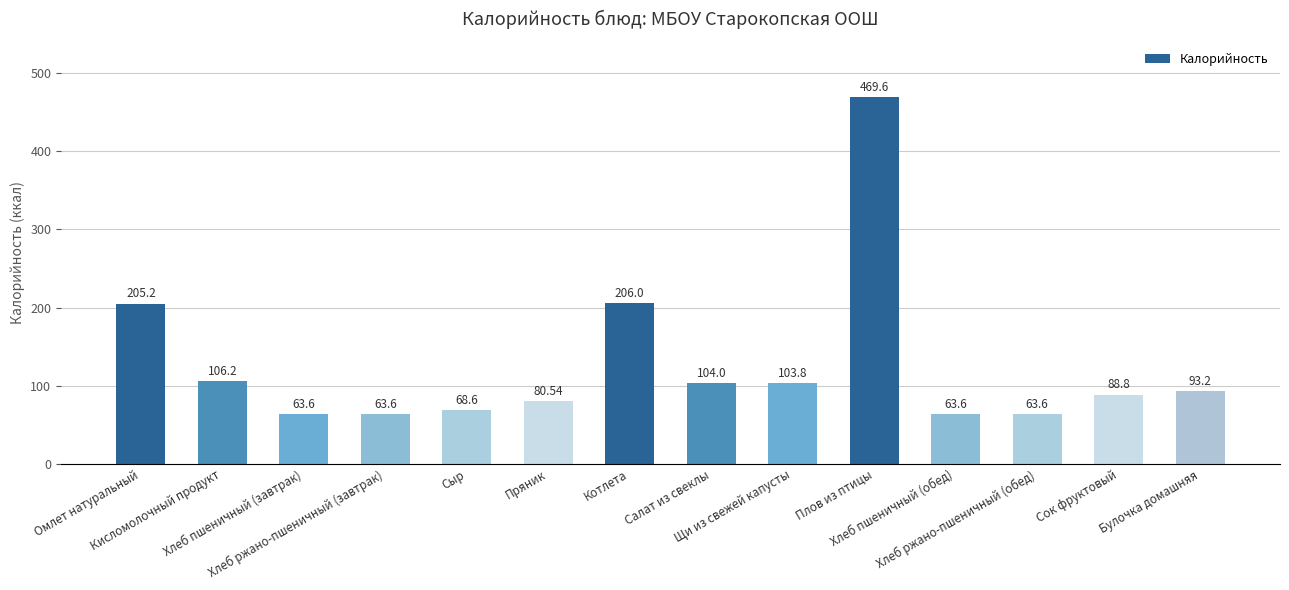

At which label does the data first exceed 93?

Омлет натуральный